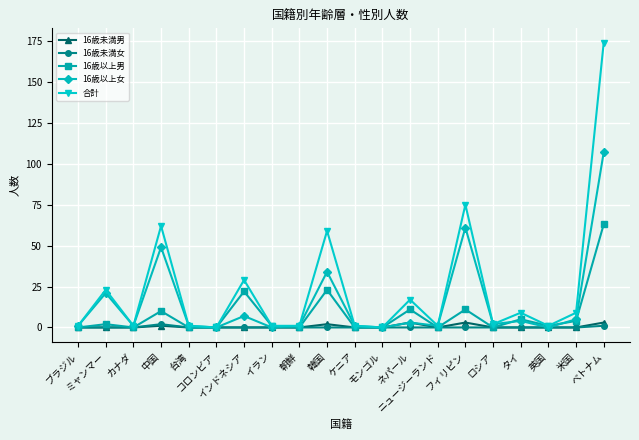

What is the total value across all series at 英国?

2